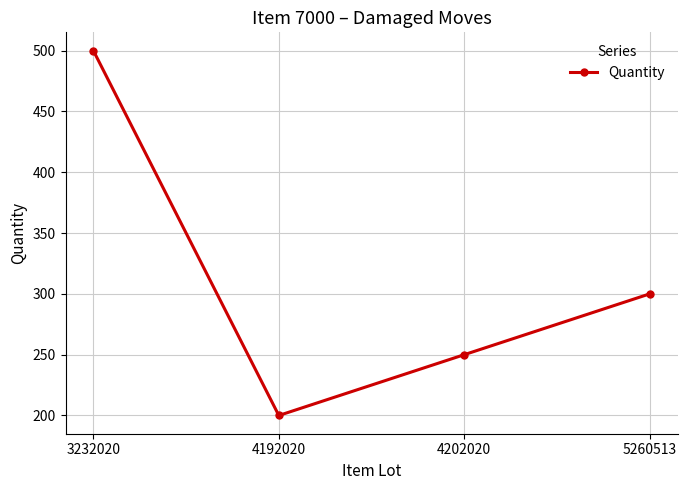

What is the value of the 2nd point from the left?

200